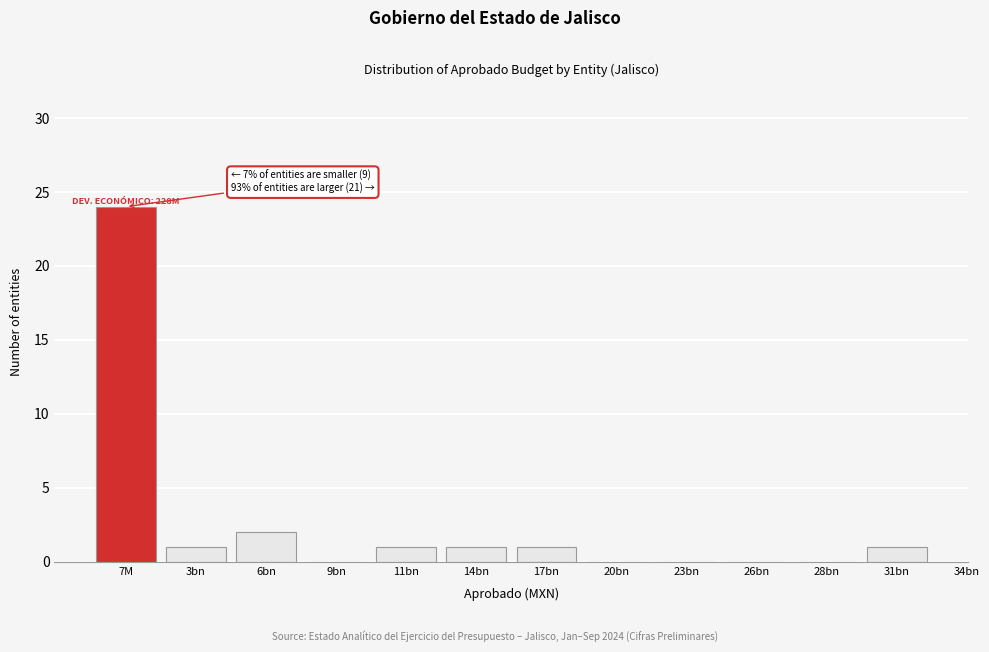

Reading right to left, transcribe all the data shown in this chart.

31bn=1	28bn=0	26bn=0	23bn=0	20bn=0	17bn=1	14bn=1	11bn=1	9bn=0	6bn=2	3bn=1	7M=24